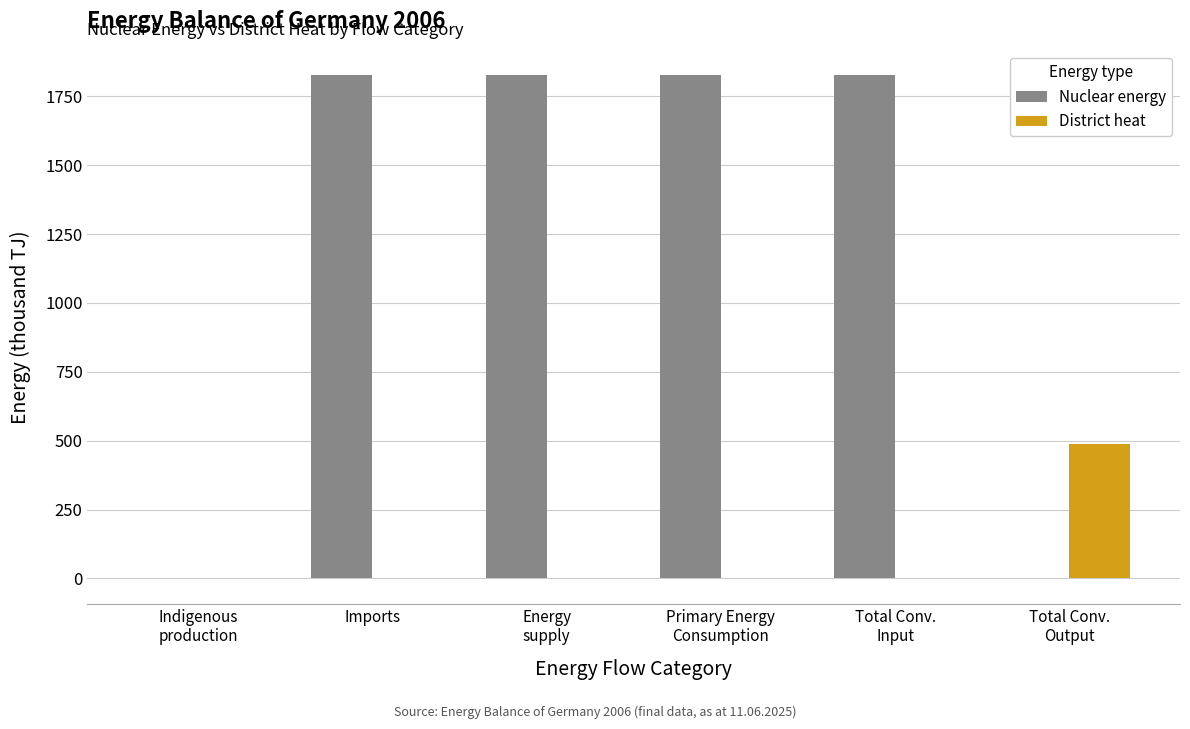

The value of District heat at Imports is 0.0. True or false?

True